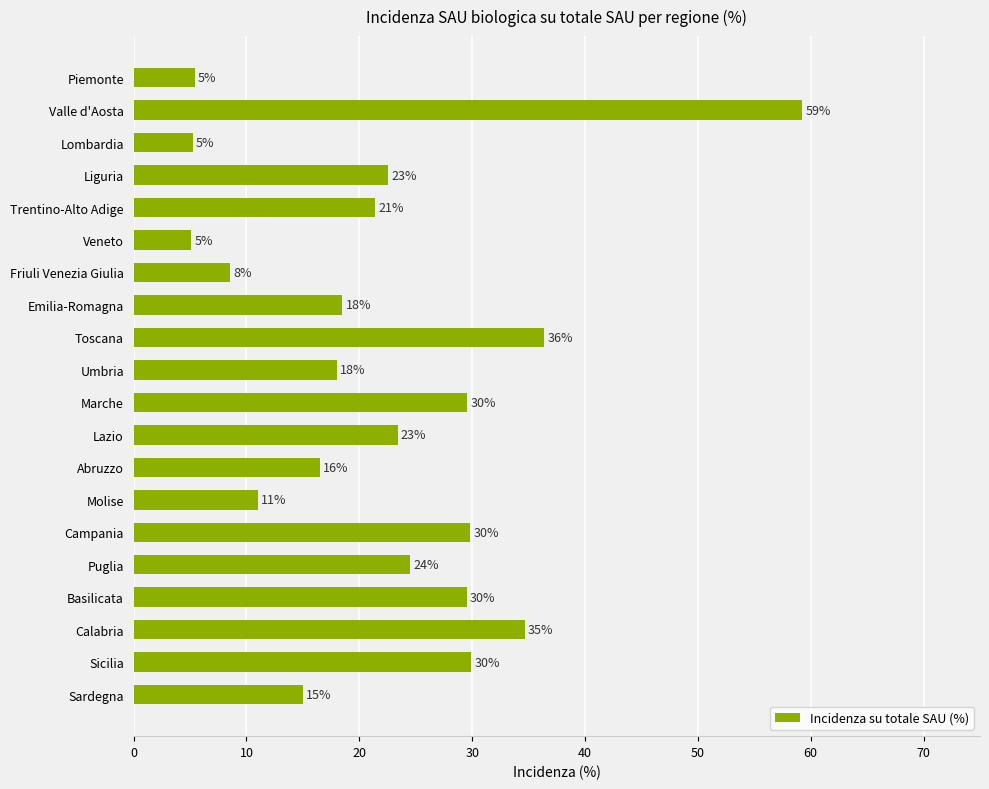

How many bars are there in total?

20